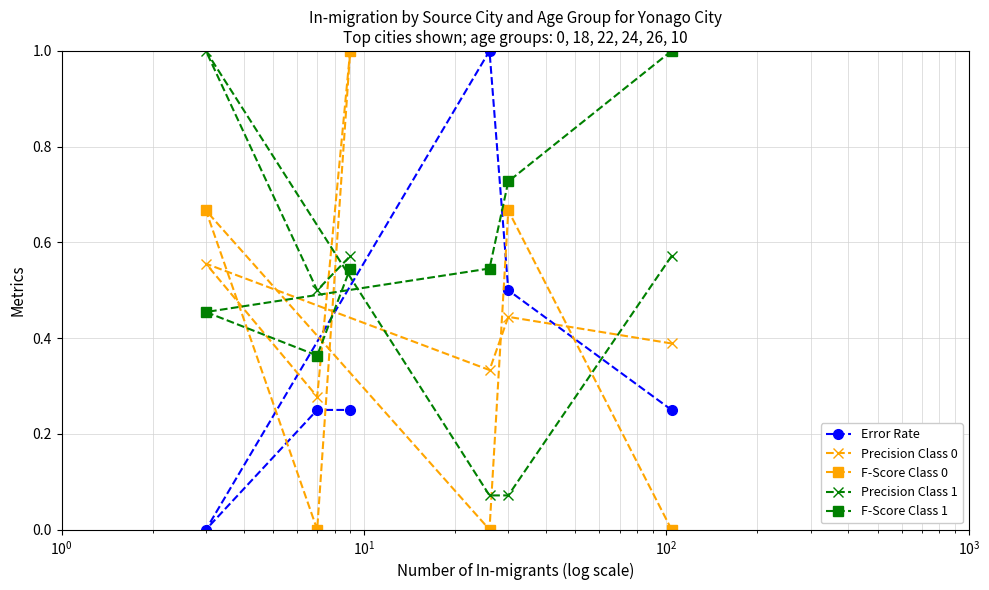

What is the greatest value displayed?

1.0